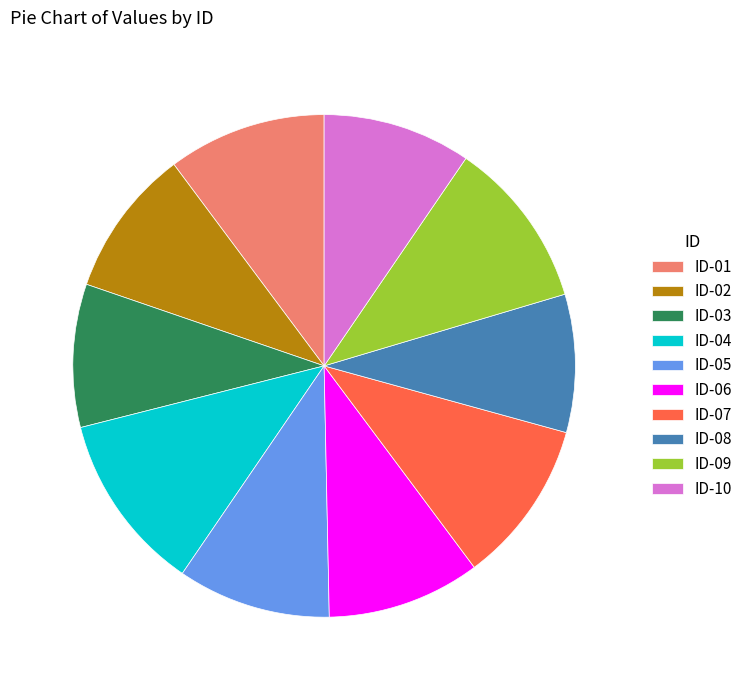

How many segments does this pie chart have?

10